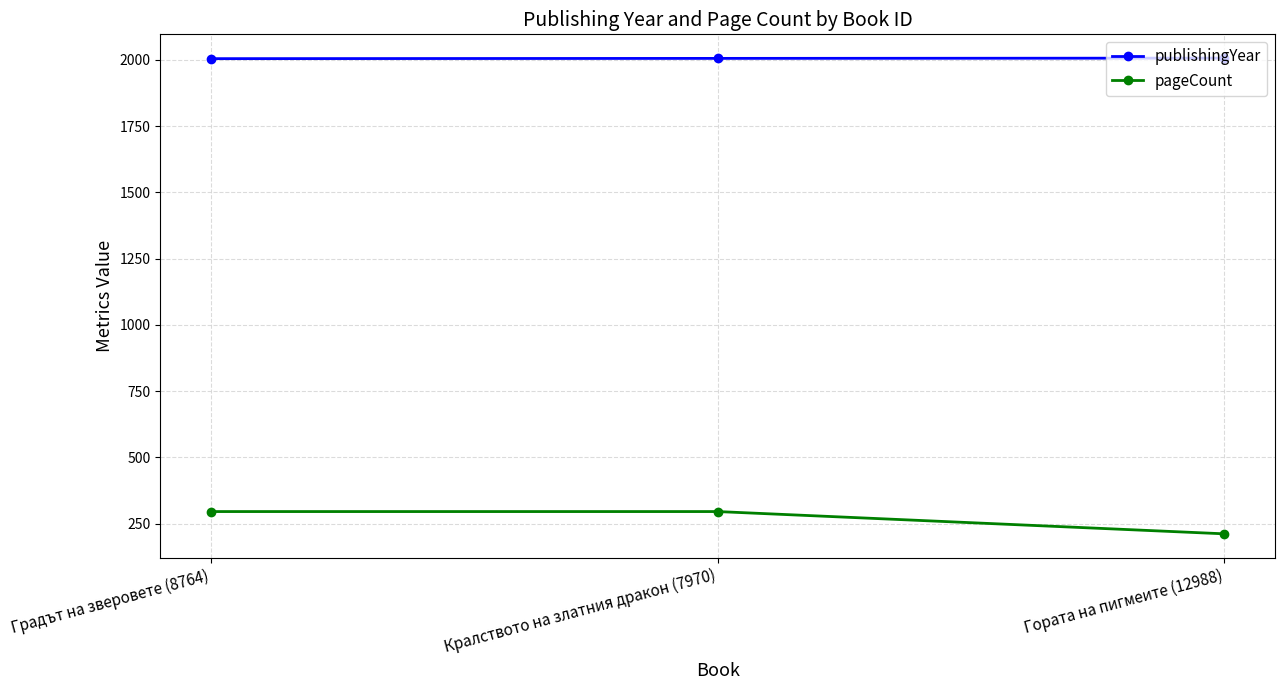

Between Градът на зверовете (8764) and Гората на пигмеите (12988), which series saw the biggest shift?

pageCount